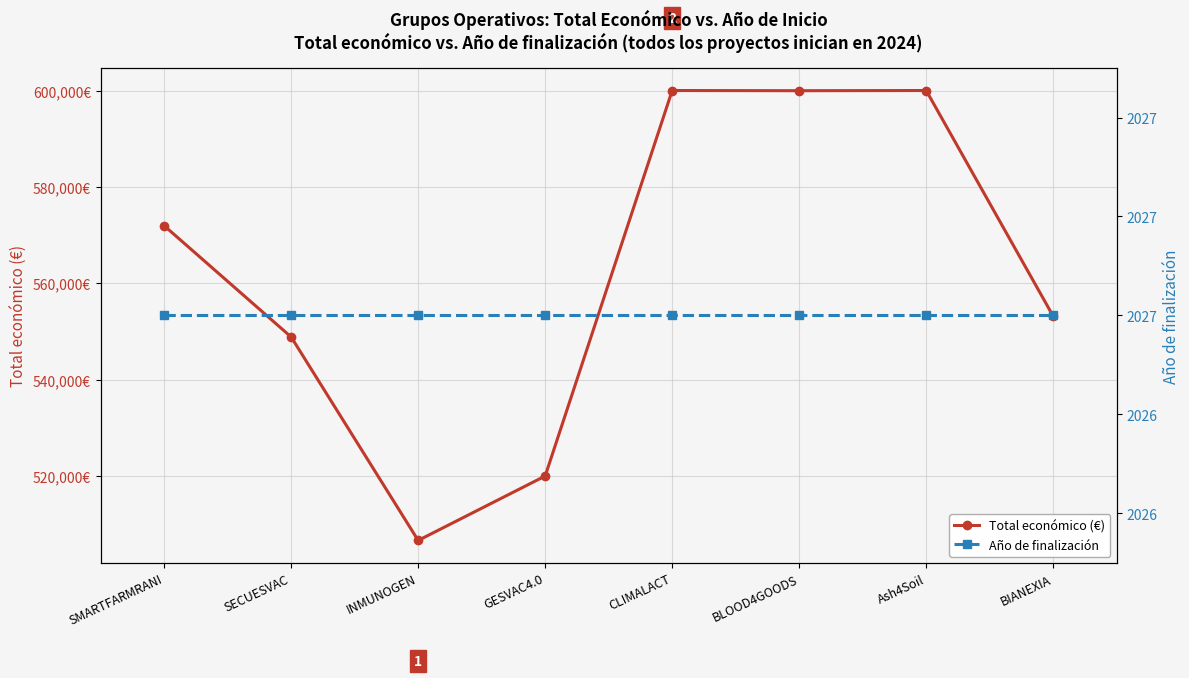

Which series has the widest spread of values?

Total económico (€)